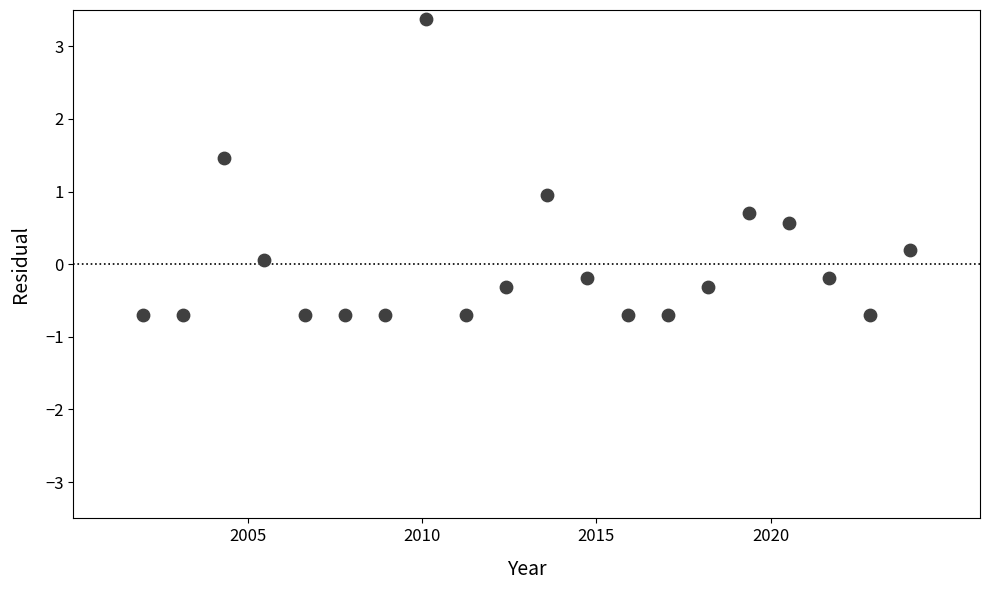

What is the range of X values (max minus min)?

22.0